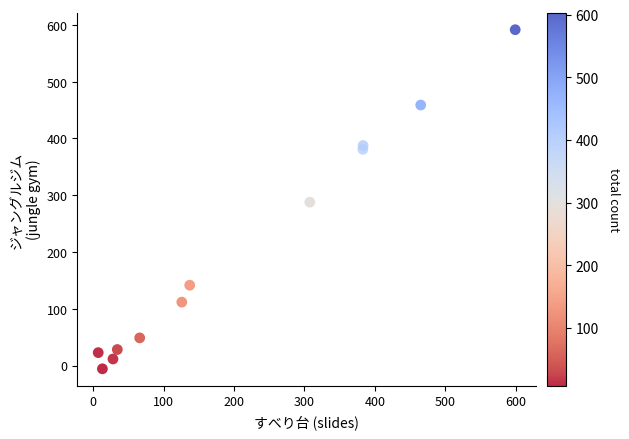

What is the average Y value?

205.4